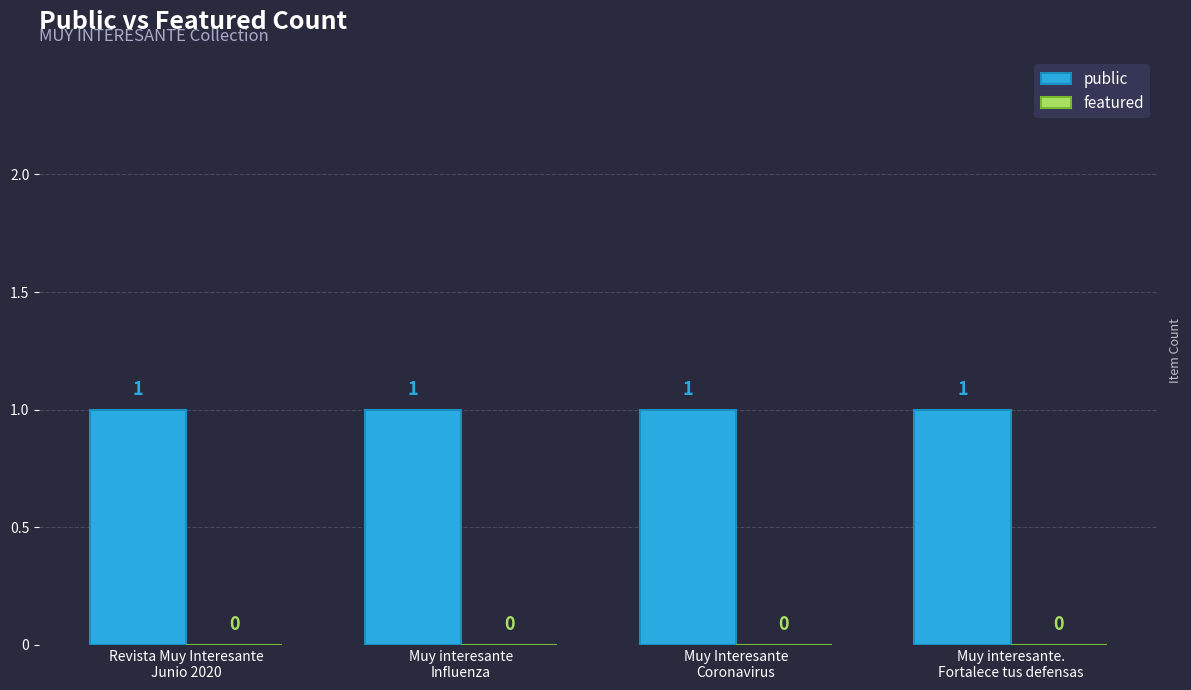

What is the average value of the public series?

1